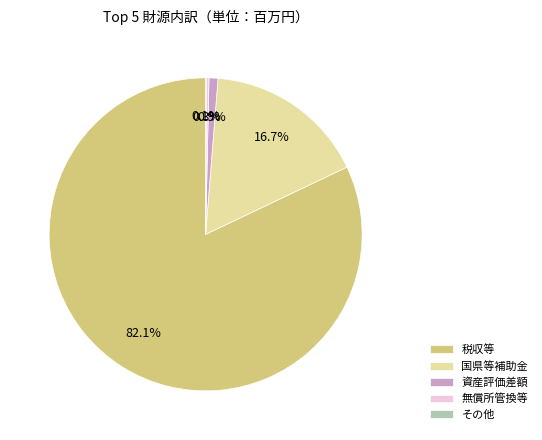

Is the sum of 税収等 and 資産評価差額 greater than half?

Yes